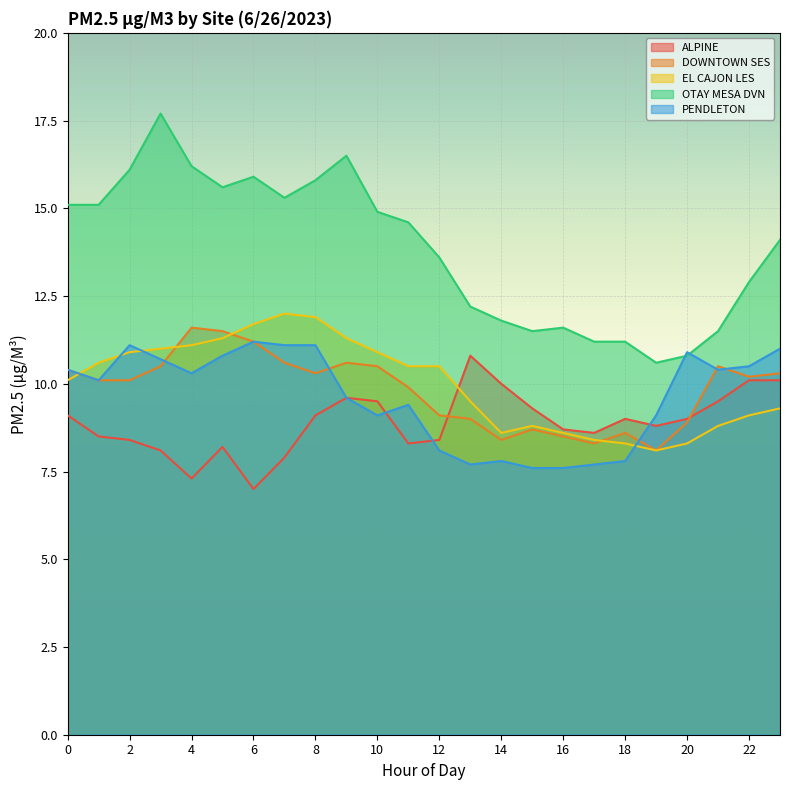

True or false: ALPINE has a value of 8.8 at 19.

True